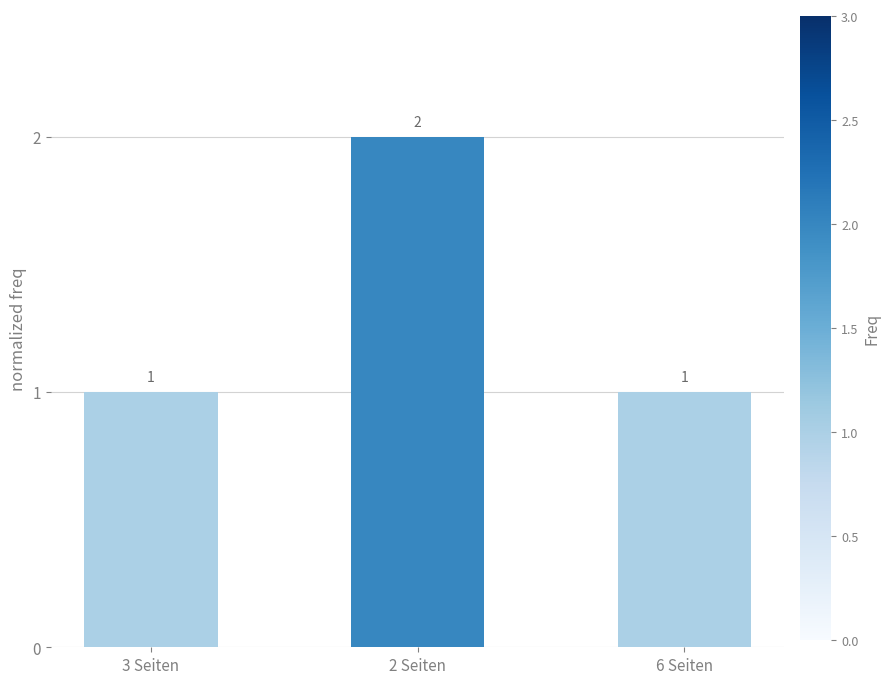

At which category does the chart reach its peak across all series?

2 Seiten